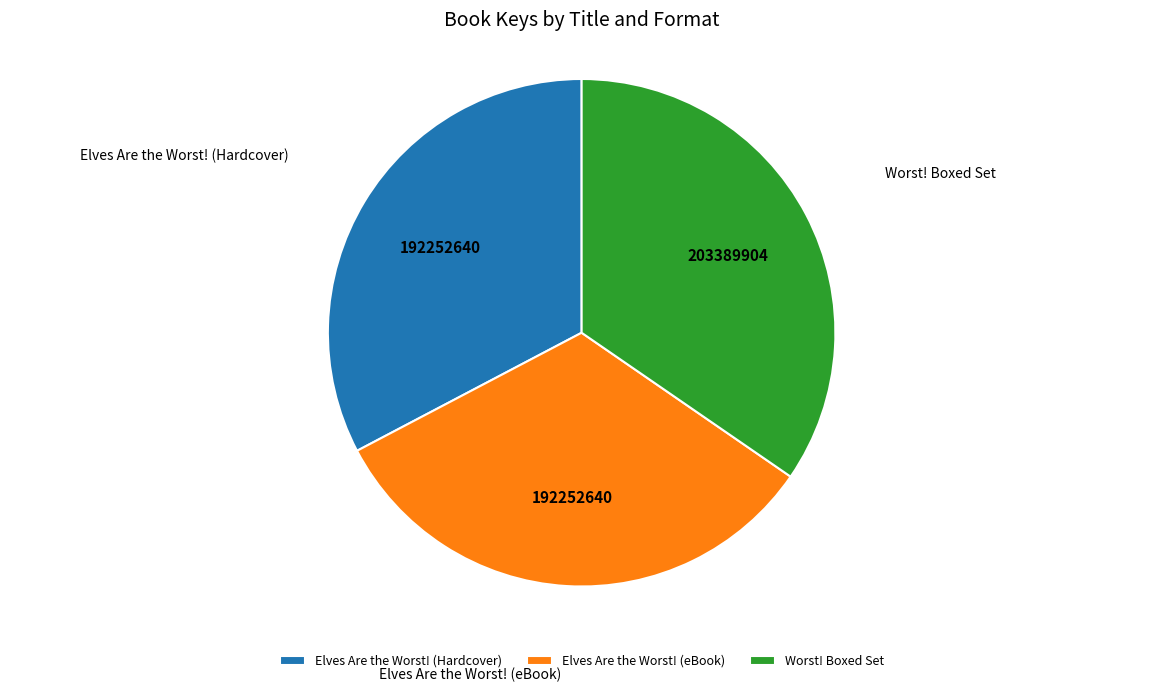

Does Worst! Boxed Set represent more than half of the total?

No